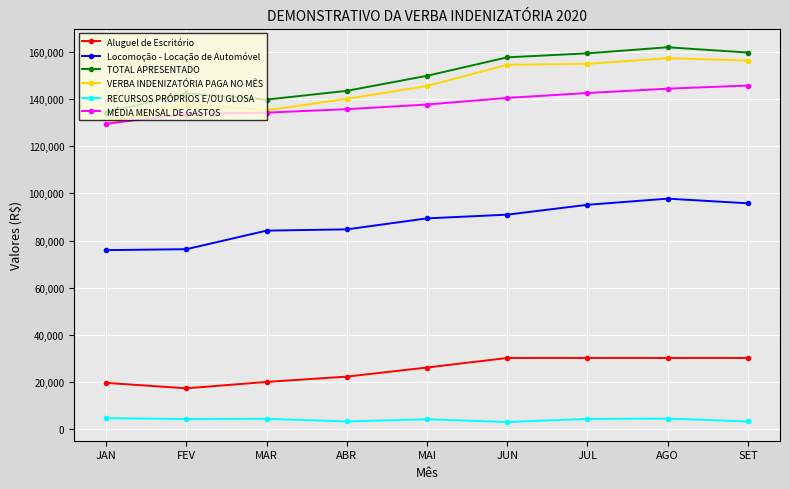

True or false: Aluguel de Escritório and VERBA INDENIZATÓRIA PAGA NO MÊS intersect in this chart.

False